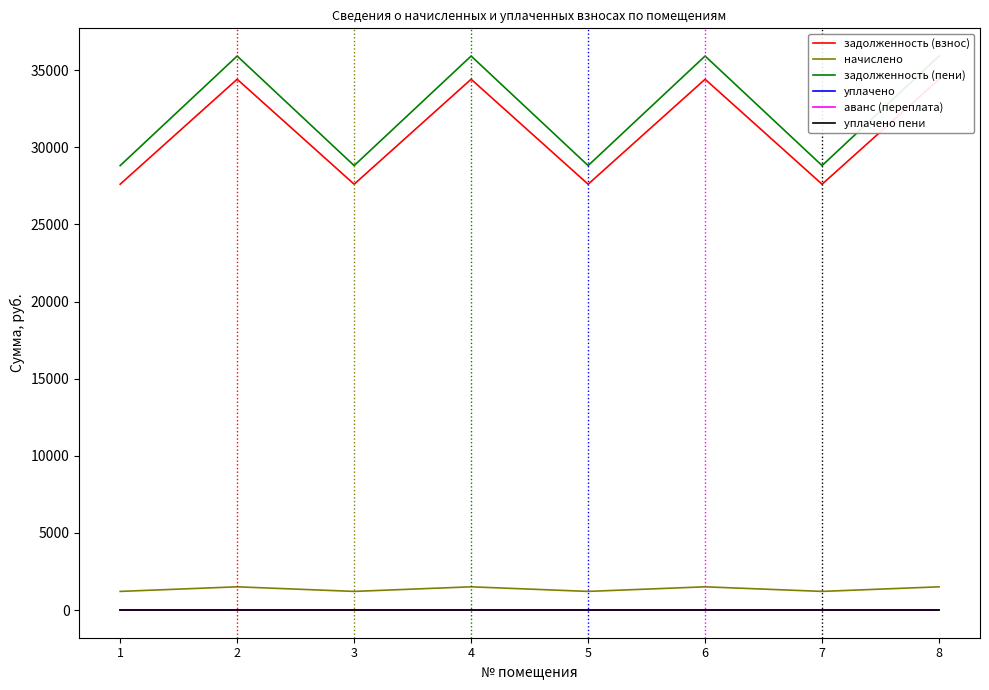

True or false: задолженность (пени) has more than 1 points higher than both neighbors.

True